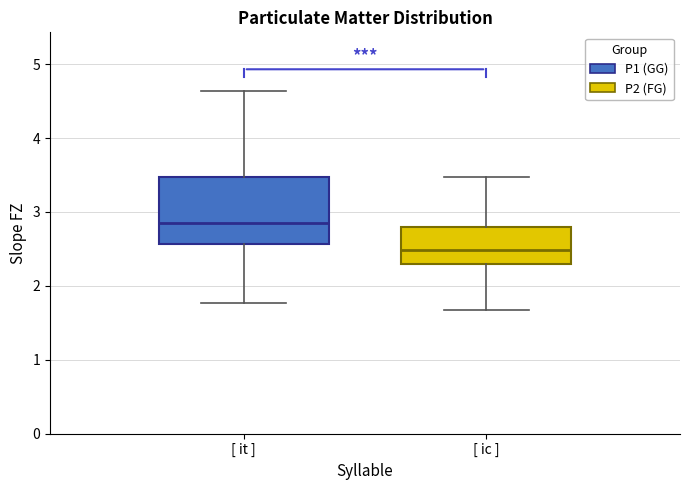

Reading left to right, read every box against the y-axis: the position of its median line, the range the box covers, and the ends of its whiskers. The values are not printed on the chart, so give them approximately, as read against the axis.

[ it ]: median 2.9, box 2.6 to 3.5, whiskers 1.8 to 4.6
[ ic ]: median 2.5, box 2.3 to 2.8, whiskers 1.7 to 3.5